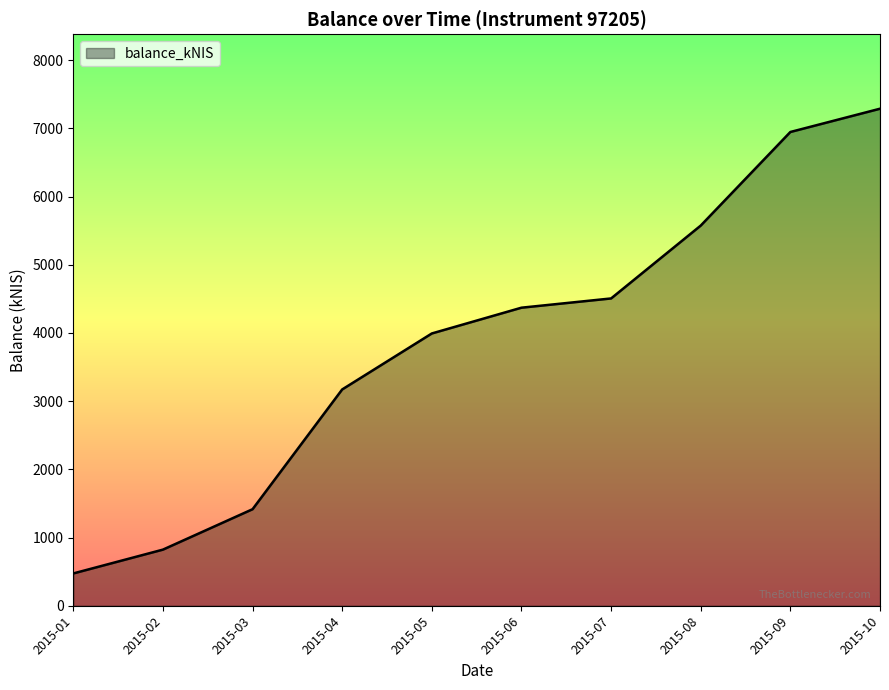

What is the change in value from 2015-02 to 2015-06?

+3548.0